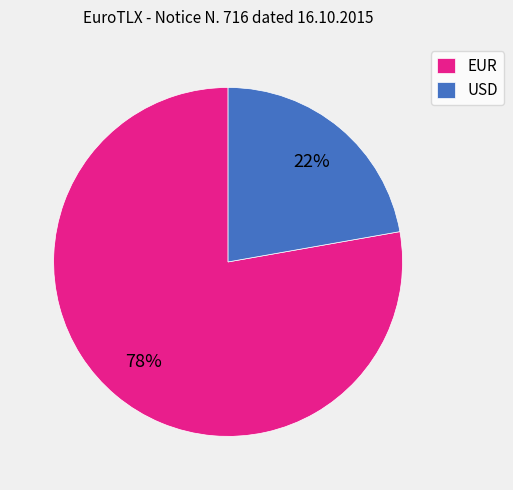

Which category has the biggest portion of the pie?

EUR